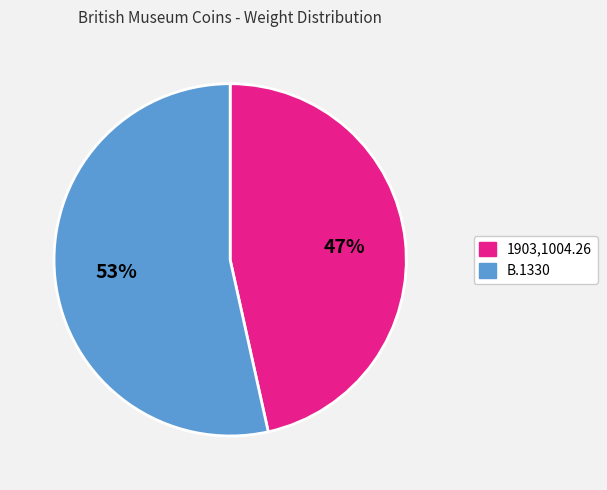

How many slices are in this pie chart?

2